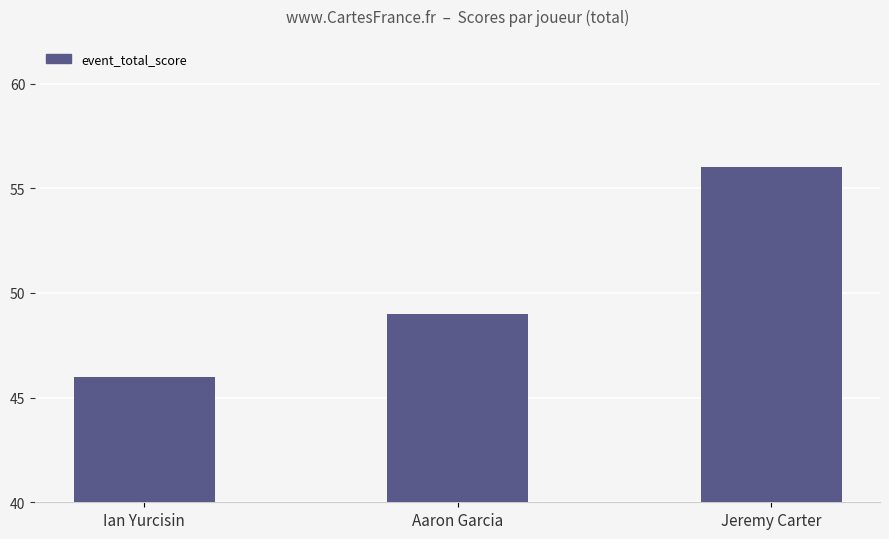

The chart shows a value of 19 at Aaron Garcia. True or false?

False